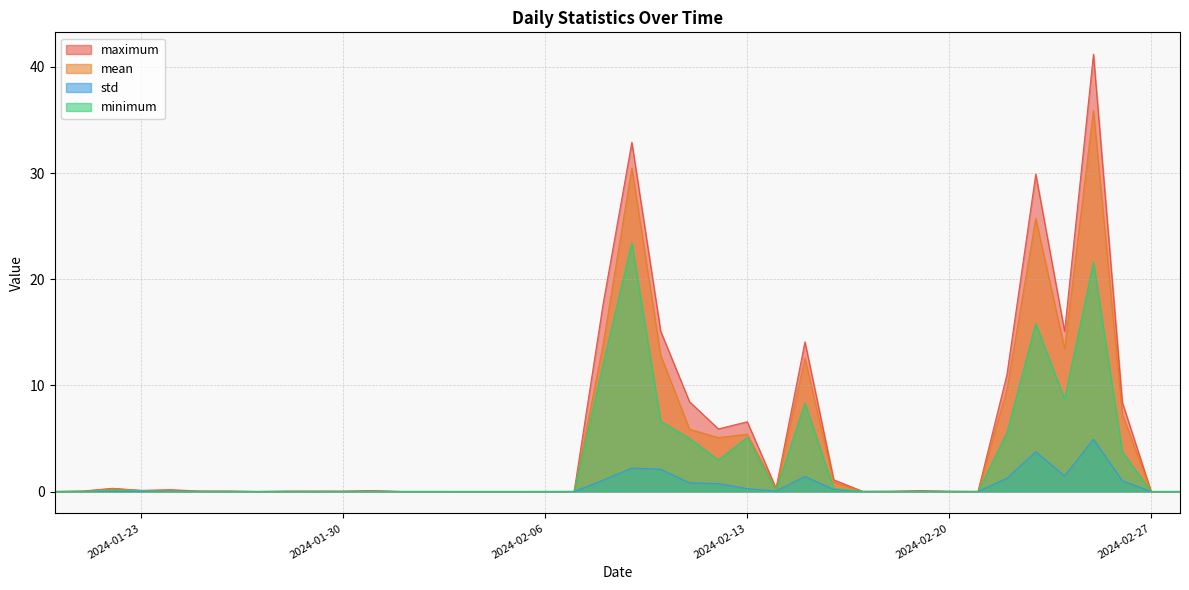

Reading left to right, transcribe all the data shown in this chart.

maximum: 0.0	0.1	0.3	0.1	0.2	0.0	0.0	0.0	0.0	0.0	0.0	0.1	0.0	0.0	0.0	0.0	0.0	0.0	0.0	17.6	32.9	15.1	8.5	5.9	6.6	0.3	14.1	1.1	0.0	0.0	0.1	0.0	0.0	11.0	29.9	15.1	41.2	8.4	0.0	0.0
mean: 0.0	0.0	0.3	0.1	0.0	0.0	0.0	0.0	0.0	0.0	0.0	0.0	0.0	0.0	0.0	0.0	0.0	0.0	0.0	13.8	30.5	12.8	5.9	5.1	5.4	0.3	12.5	0.9	0.0	0.0	0.0	0.0	0.0	9.6	25.7	13.5	35.9	7.3	0.0	0.0
minimum: 0.0	0.0	0.1	0.1	0.0	0.0	0.0	0.0	0.0	0.0	0.0	0.0	0.0	0.0	0.0	0.0	0.0	0.0	0.0	11.9	23.5	6.6	5.0	3.0	5.1	0.1	8.3	0.3	0.0	0.0	0.0	0.0	0.0	5.5	15.8	8.7	21.6	3.8	0.0	0.0
std: 0.0	0.0	0.0	0.0	0.0	0.0	0.0	0.0	0.0	0.0	0.0	0.0	0.0	0.0	0.0	0.0	0.0	0.0	0.0	1.1	2.2	2.1	0.8	0.7	0.3	0.1	1.4	0.2	0.0	0.0	0.0	0.0	0.0	1.2	3.7	1.5	4.9	1.0	0.0	0.0